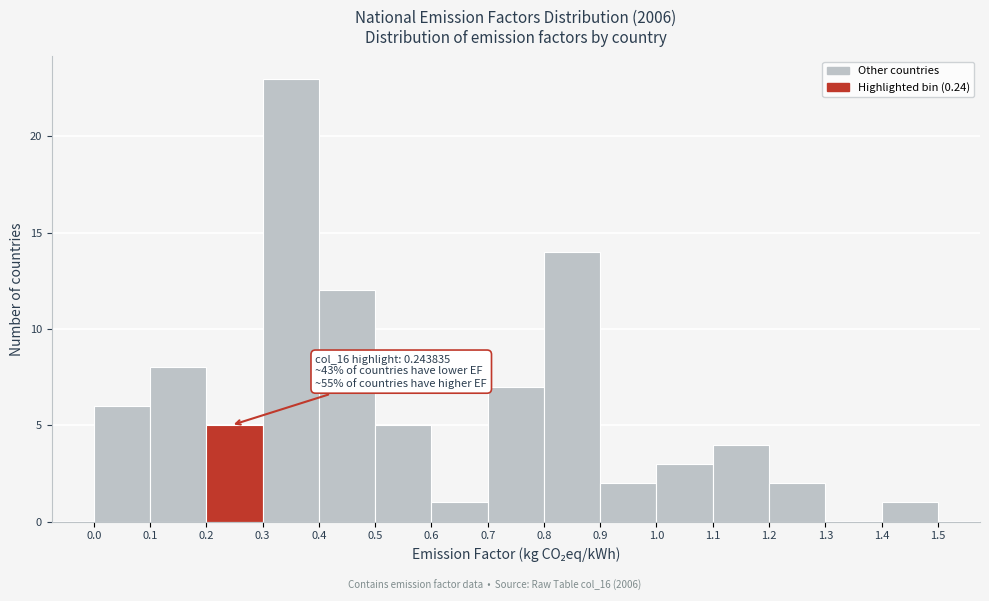

Over which range of the x-axis is the bar tallest?

0.3 to 0.4